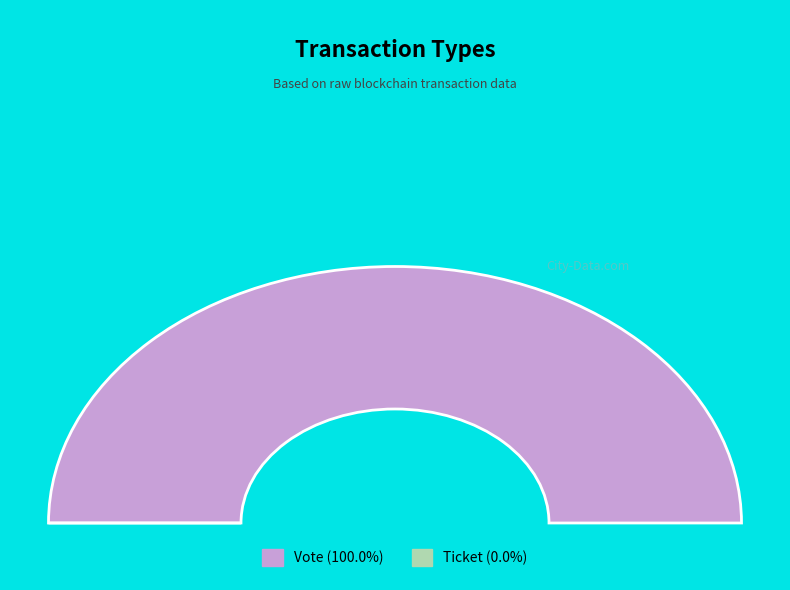

Is there a majority slice in this chart?

Yes